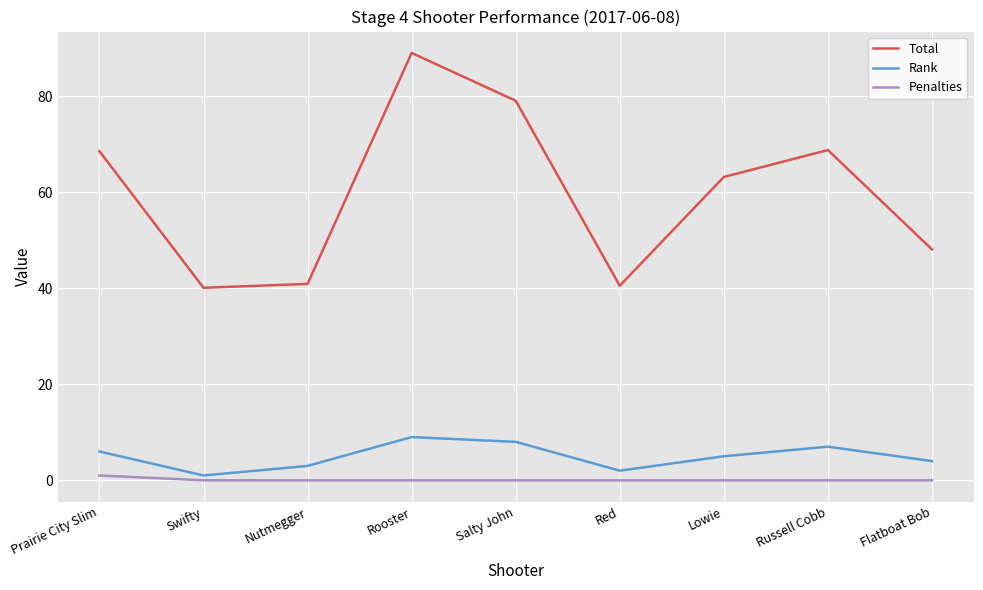

What position from the left is Lowie?

7